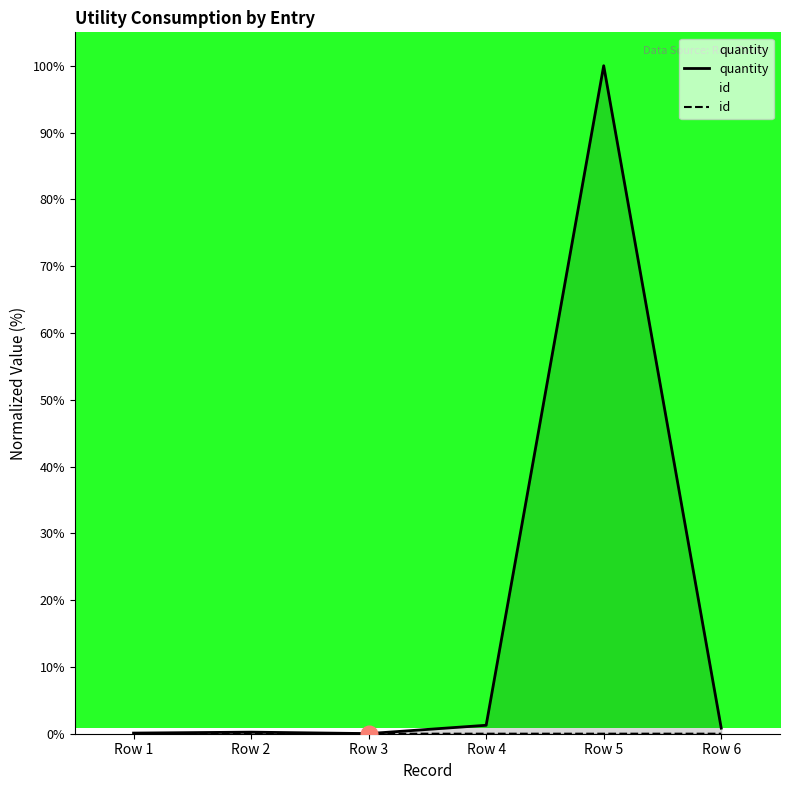

List the series in order of their overall mean, highest first.

quantity, id